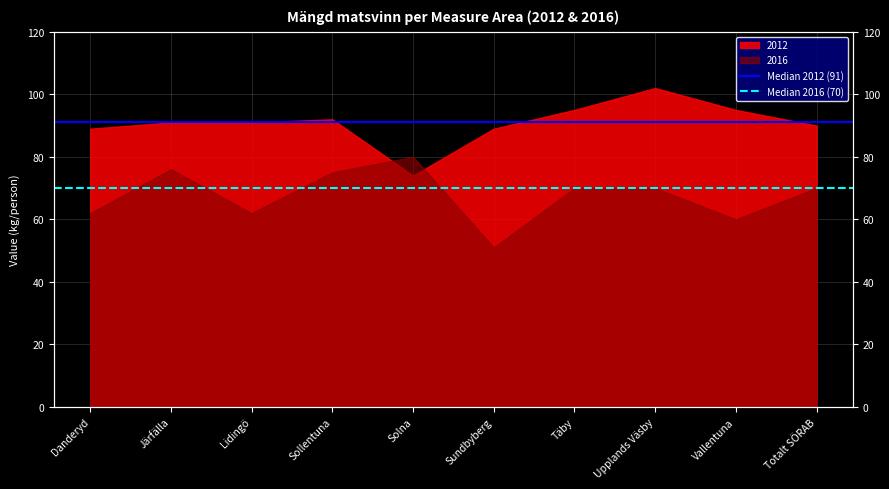

The Median 2016 (70) series shows 35 at Järfälla. True or false?

False